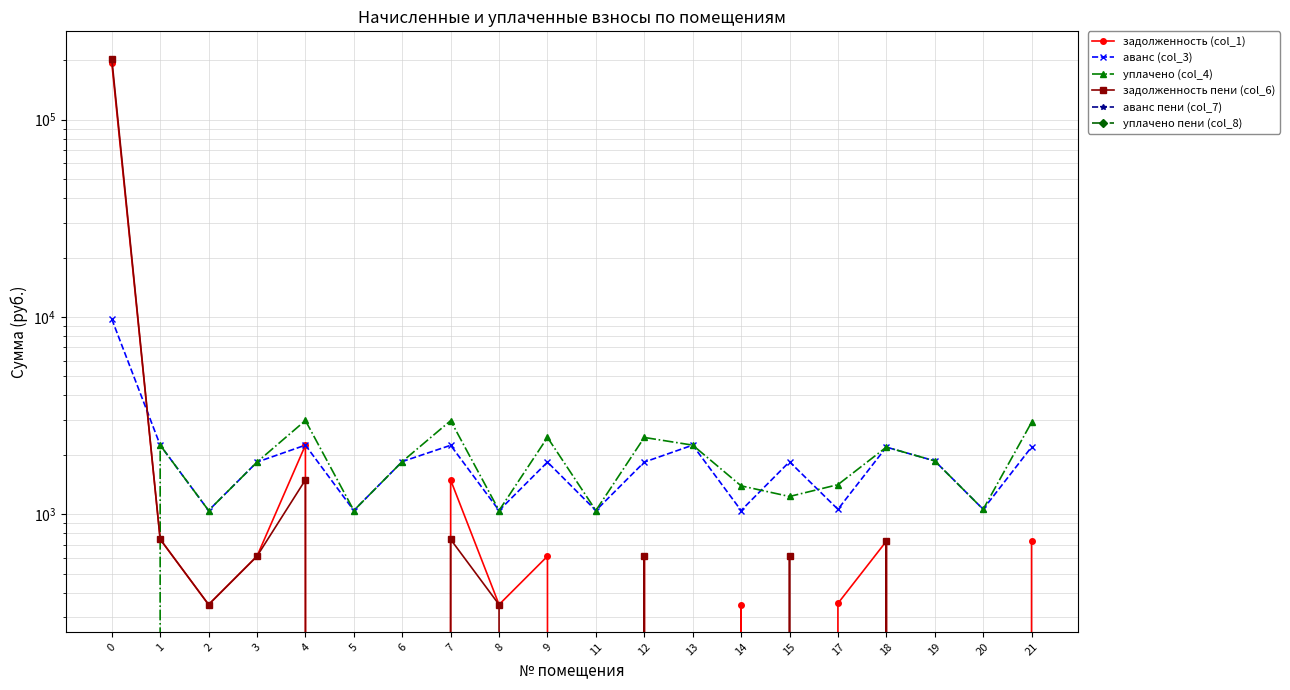

Is it true that уплачено (col_4) equals 942.3 at 4?

False